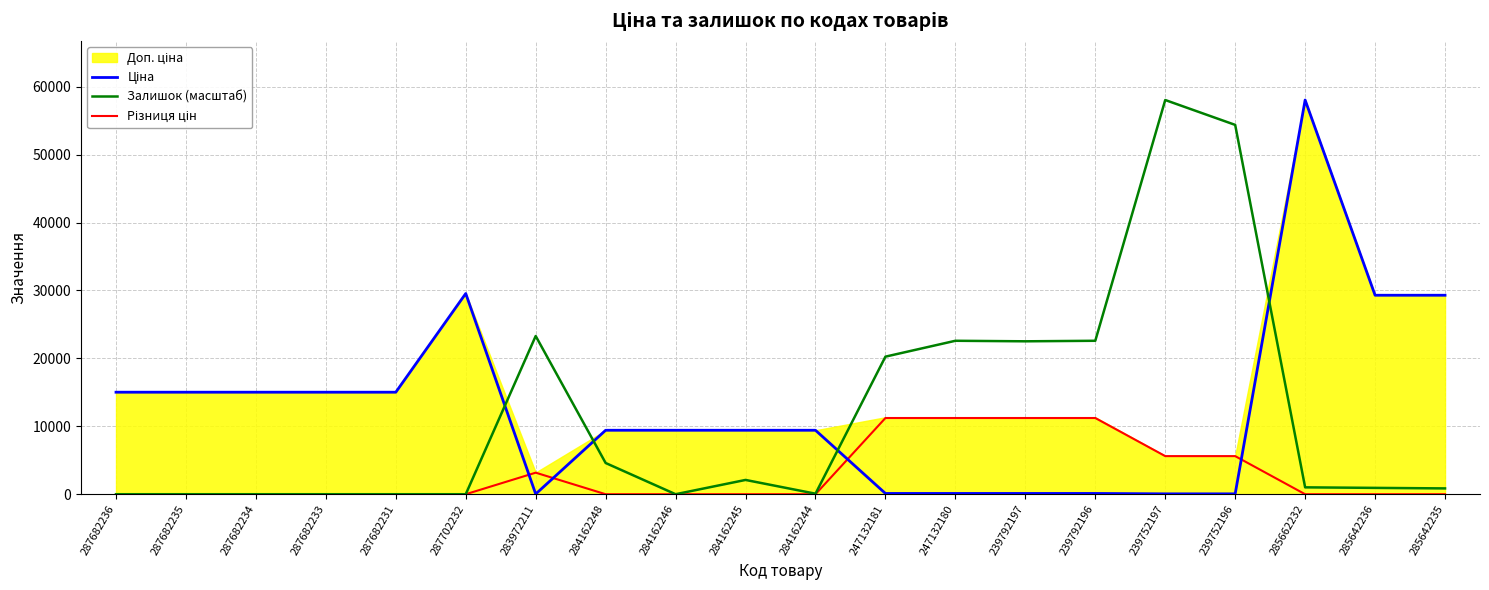

Reading left to right, list all the values displayed in this chart.

Ціна: 287682236=15019.2	287682235=15019.2	287682234=15019.2	287682233=15019.2	287682231=15019.2	287702232=29548.9	283972211=32.0	284162248=9416.9	284162246=9416.9	284162245=9416.9	284162244=9416.9	247132181=113.3	247132180=113.3	239792197=113.3	239792196=113.3	239752197=56.7	239752196=56.7	285662232=58037.0	285642236=29294.9	285642235=29294.9
Залишок (масштаб): 287682236=0.0	287682235=0.0	287682234=0.0	287682233=0.0	287682231=0.0	287702232=0.0	283972211=23292.7	284162248=4596.2	284162246=0.0	284162245=2103.4	284162244=77.9	247132181=20254.5	247132180=22591.6	239792197=22513.7	239792196=22591.6	239752197=58037.0	239752196=54375.6	285662232=1012.7	285642236=934.8	285642235=856.9
Різниця цін: 287682236=0.0	287682235=0.0	287682234=0.0	287682233=0.0	287682231=0.0	287702232=0.0	283972211=3172.9	284162248=0.0	284162246=0.0	284162245=0.0	284162244=0.0	247132181=11220.7	247132180=11220.7	239792197=11220.7	239792196=11220.7	239752197=5610.3	239752196=5610.3	285662232=0.0	285642236=0.0	285642235=0.0